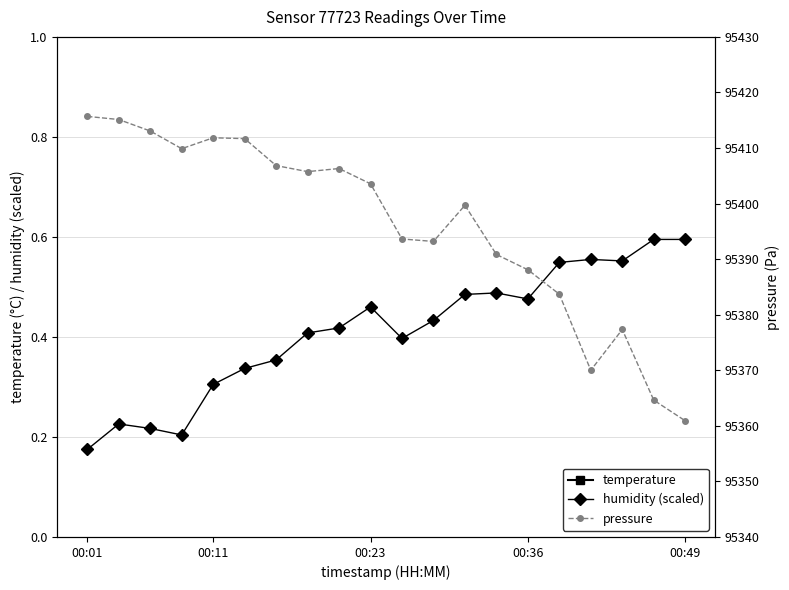

True or false: temperature and pressure cross at least once.

False